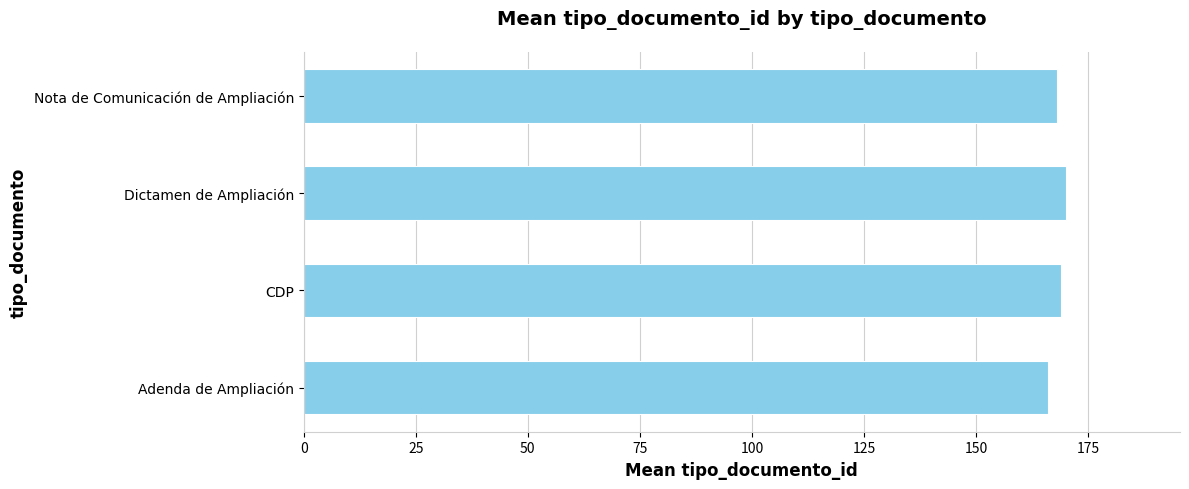

True or false: the data shows 166 at Adenda de Ampliación.

True